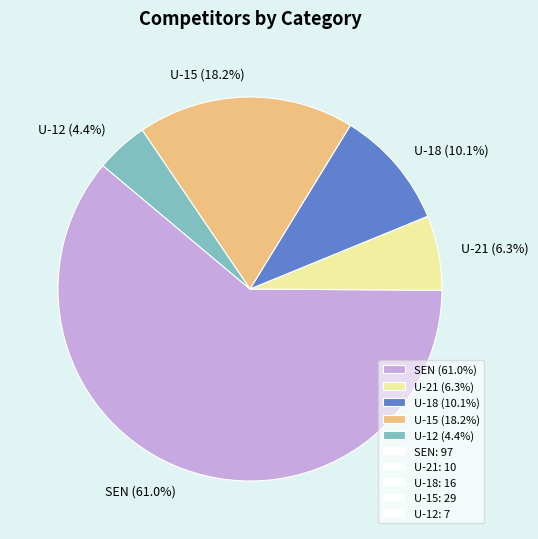

How many segments does this pie chart have?

5